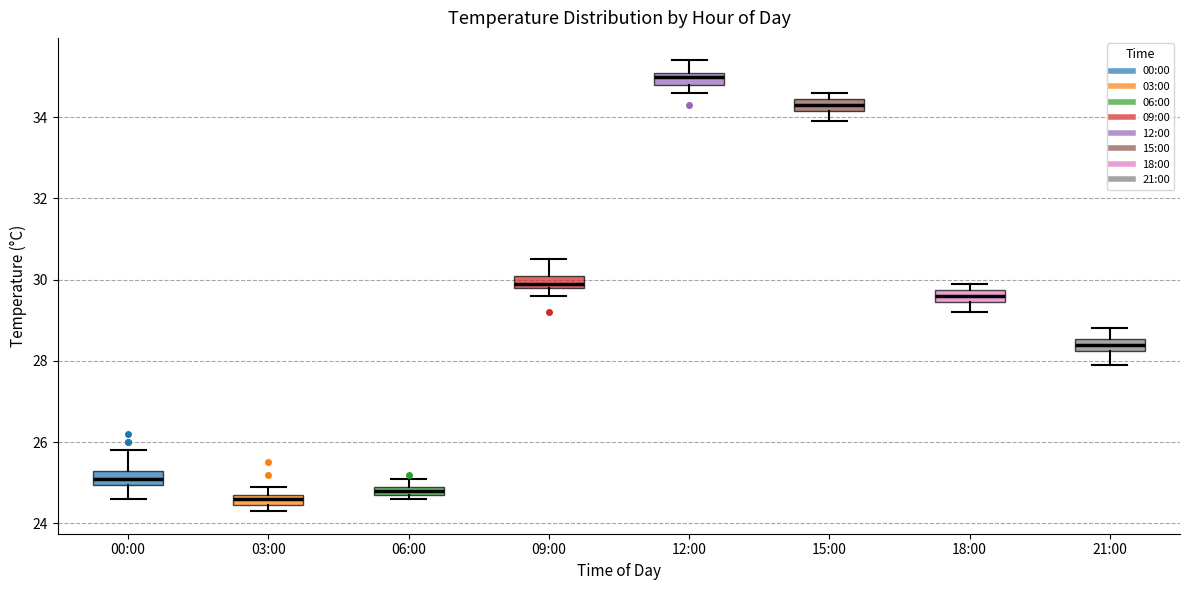

Where does the upper whisker of the box for 12:00 end on the y-axis? The values are not printed on the chart, so give them approximately, as read against the axis.

35.4